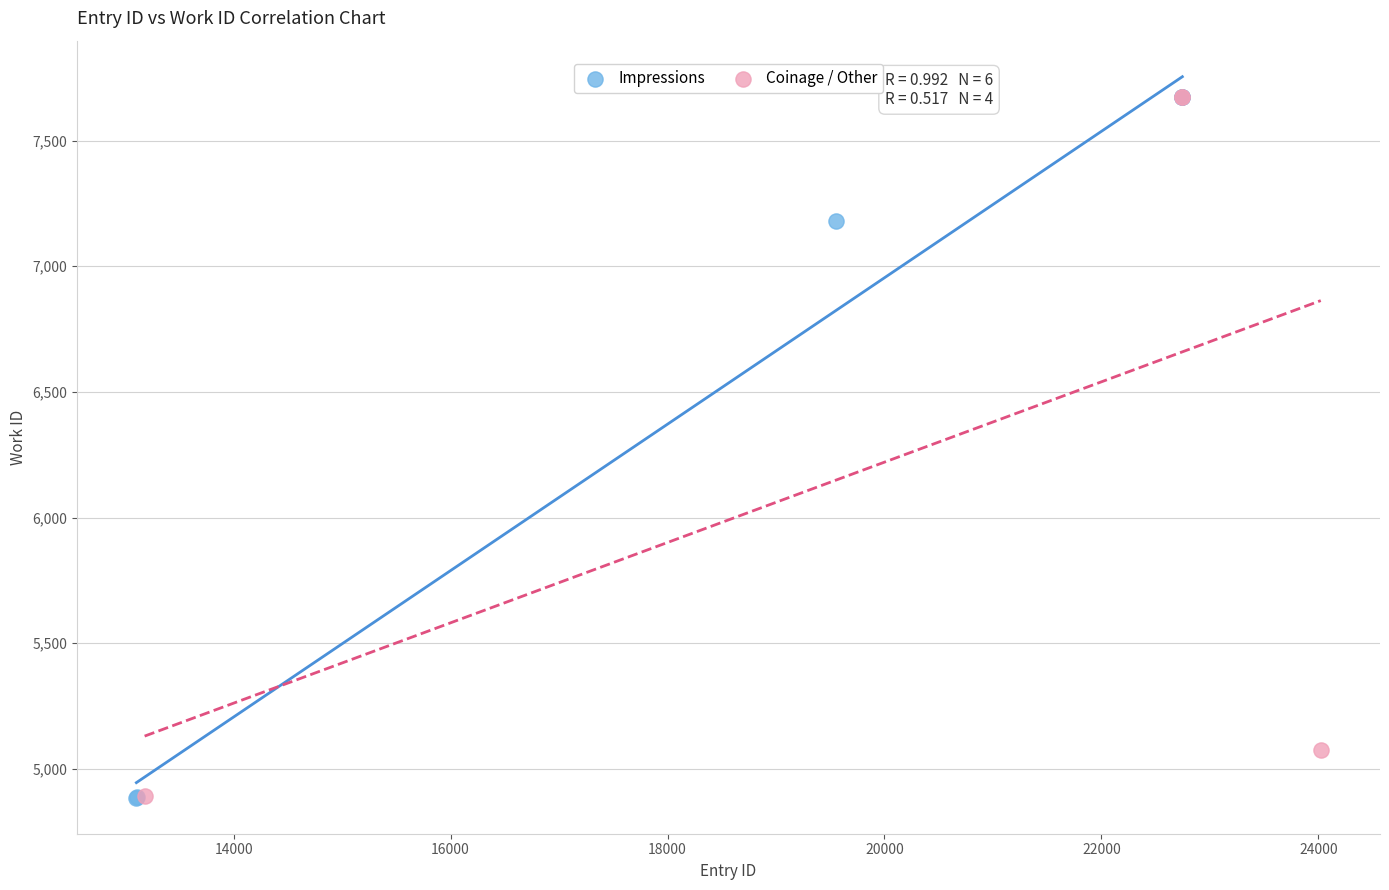

Which series has the largest Y range (max minus min)?

Impressions